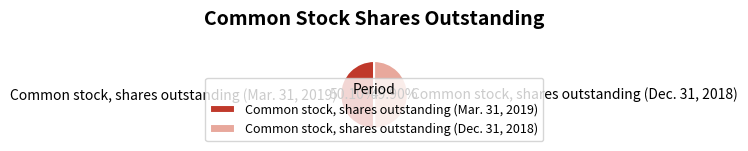

Approximately how many times larger is the value at Common stock, shares outstanding (Mar. 31, 2019) compared to Common stock, shares outstanding (Dec. 31, 2018)?

1.0